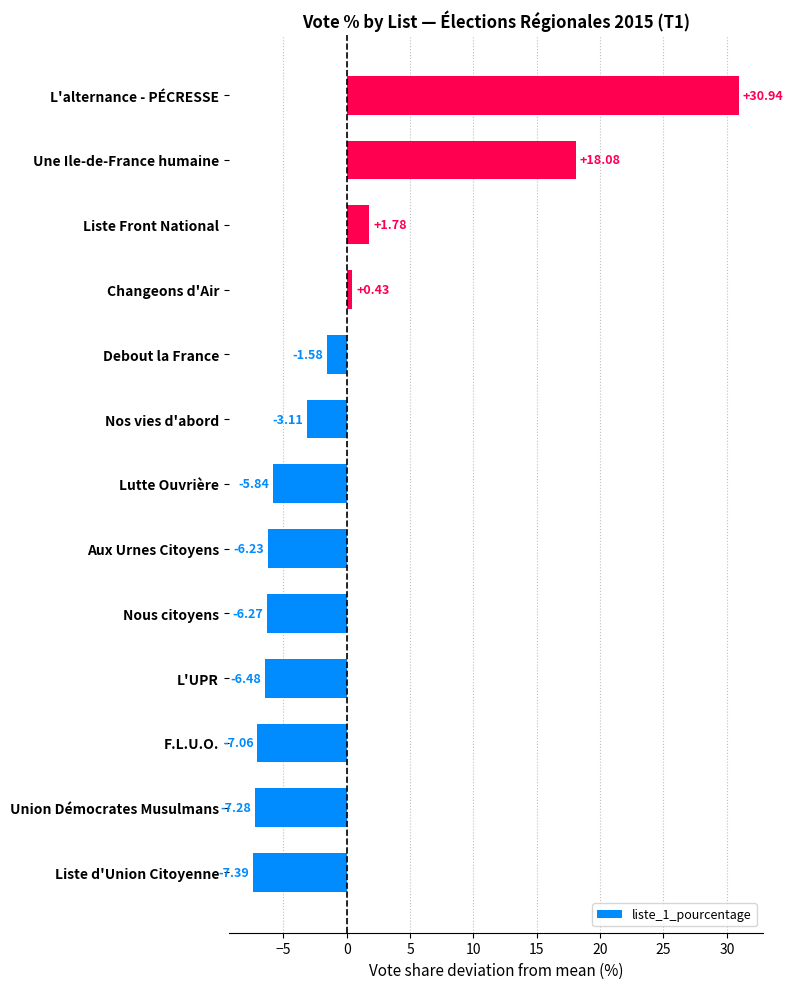

What is the difference between the second highest and second lowest values?

25.4